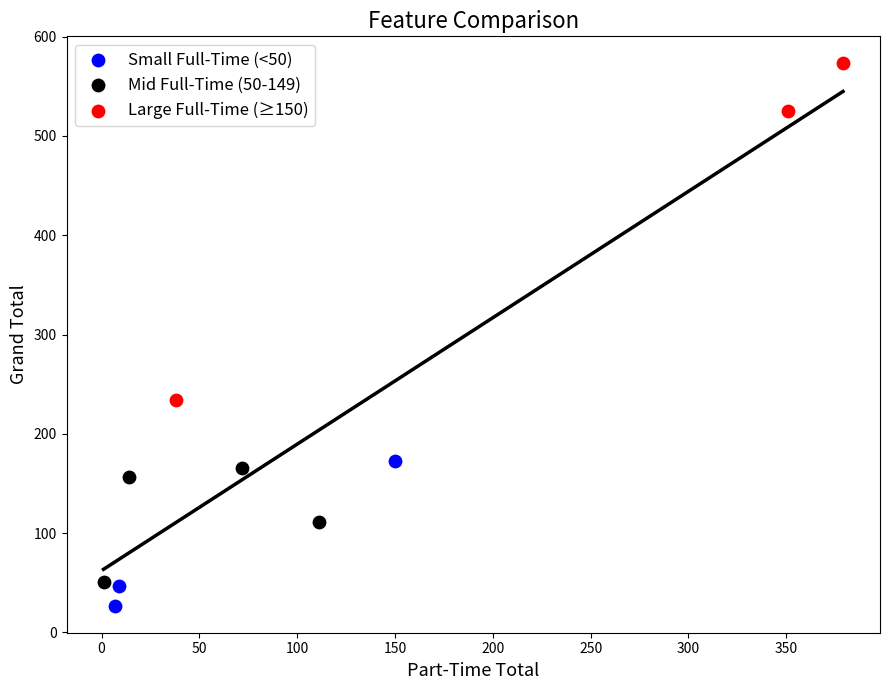

Which series has the widest spread of Y values?

Large Full-Time (≥150)